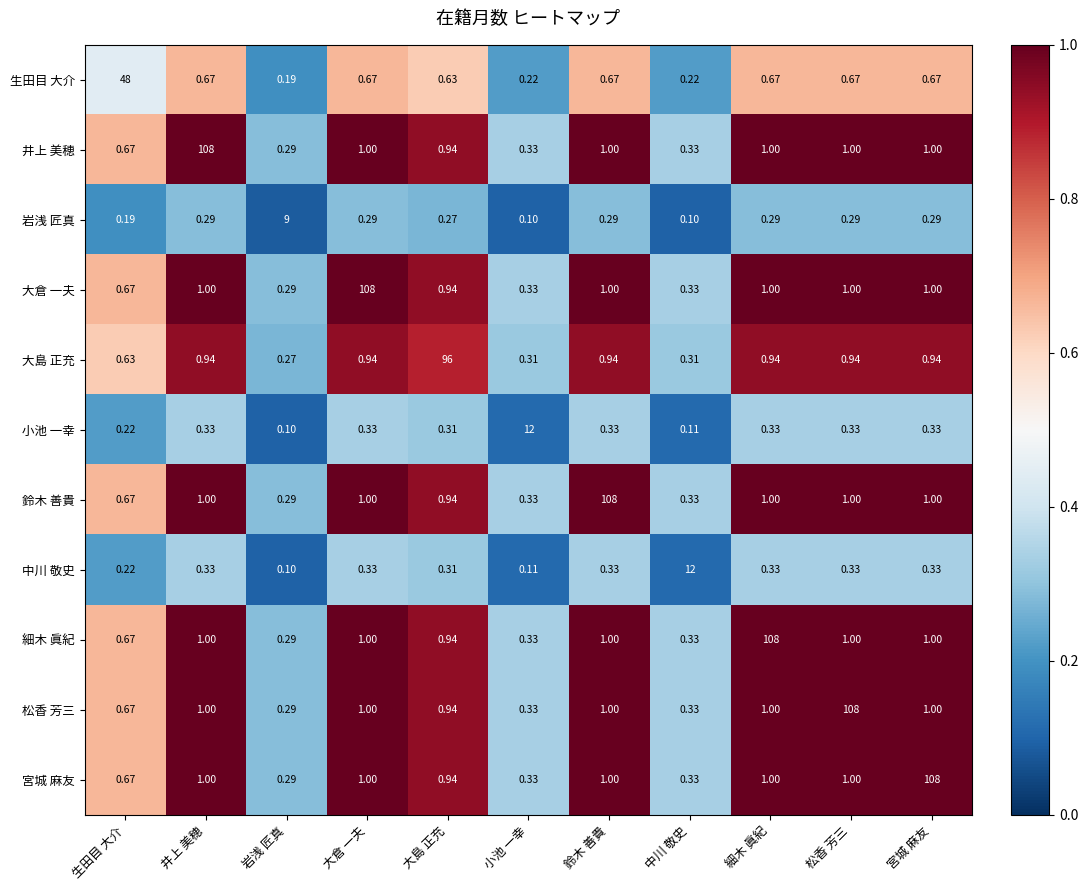

Which series changed the most between 岩浅 匠真 and 宮城 麻友?

宮城 麻友